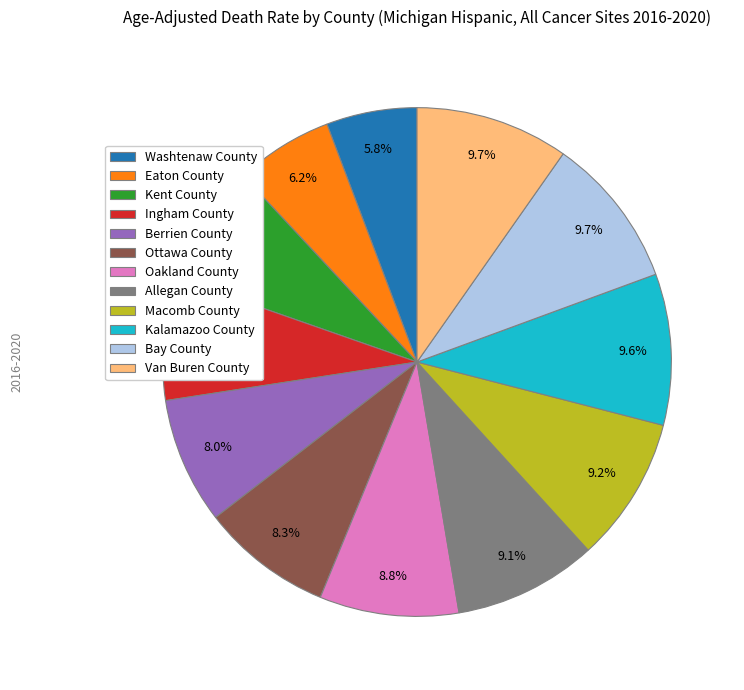

Between Kent County and Allegan County, which is larger?

Allegan County